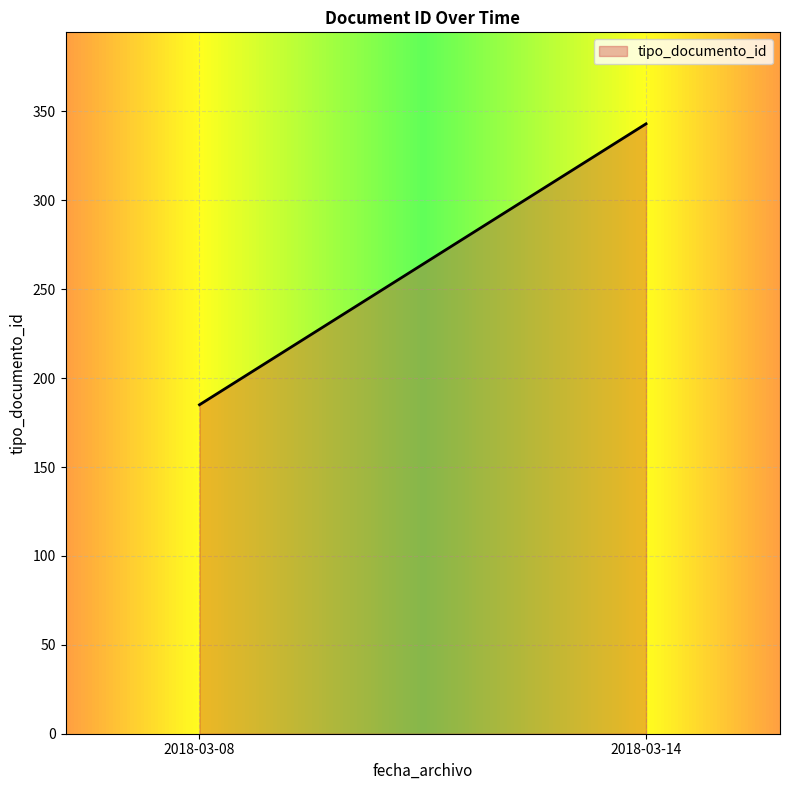

Which label corresponds to the smallest value in the chart?

2018-03-08